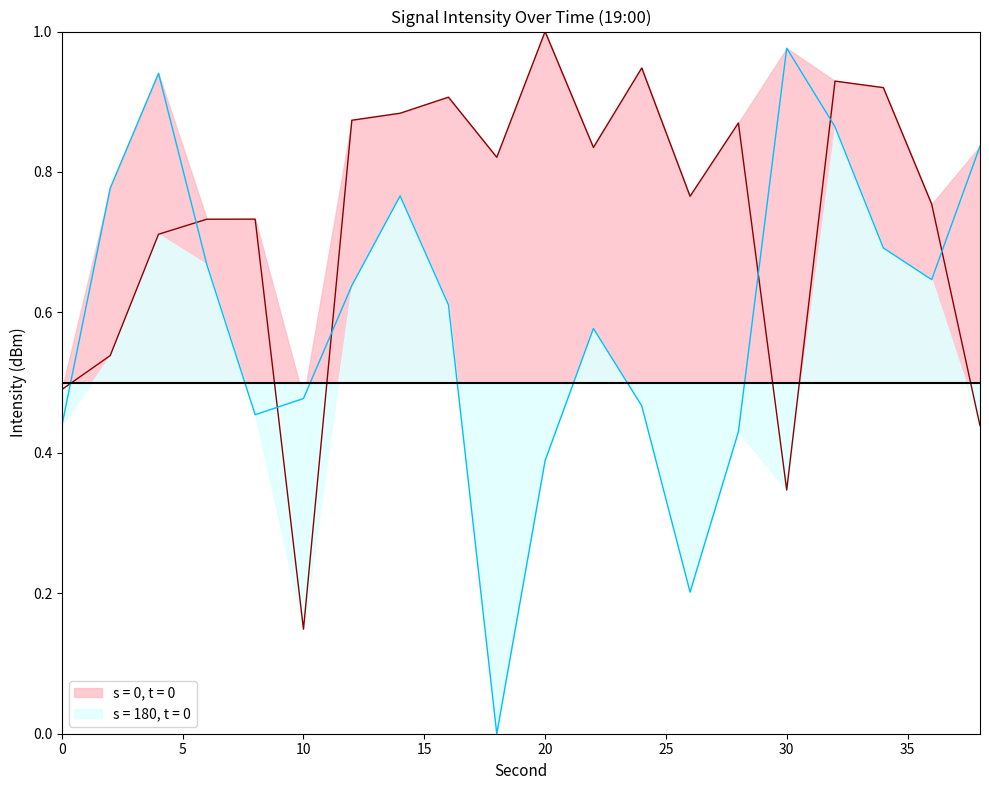

At which category is the sum across all series the highest?

32